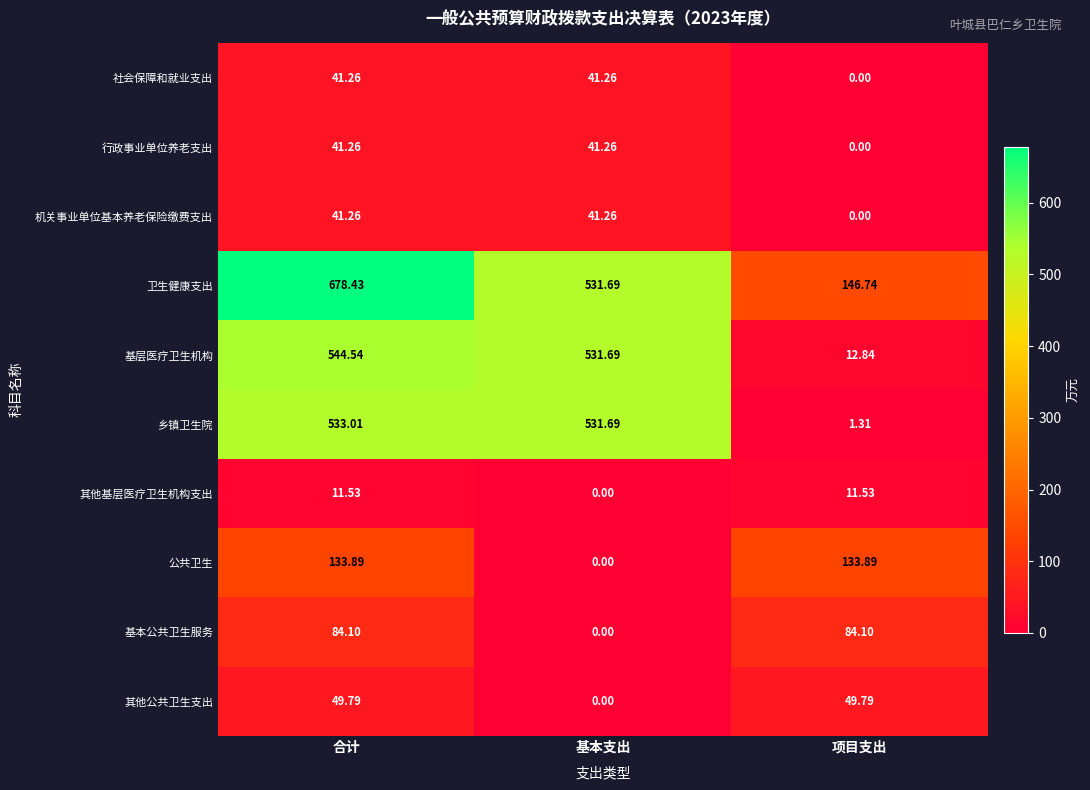

List the labels in order of 基层医疗卫生机构 value, smallest first.

项目支出, 基本支出, 合计